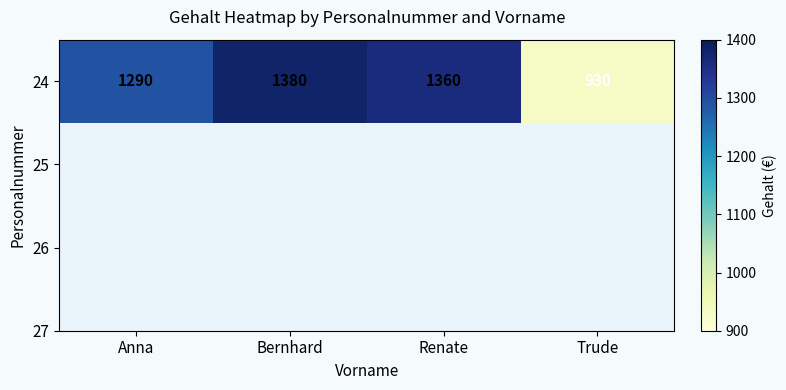

Is it true that the value at Bernhard is 1380?

True